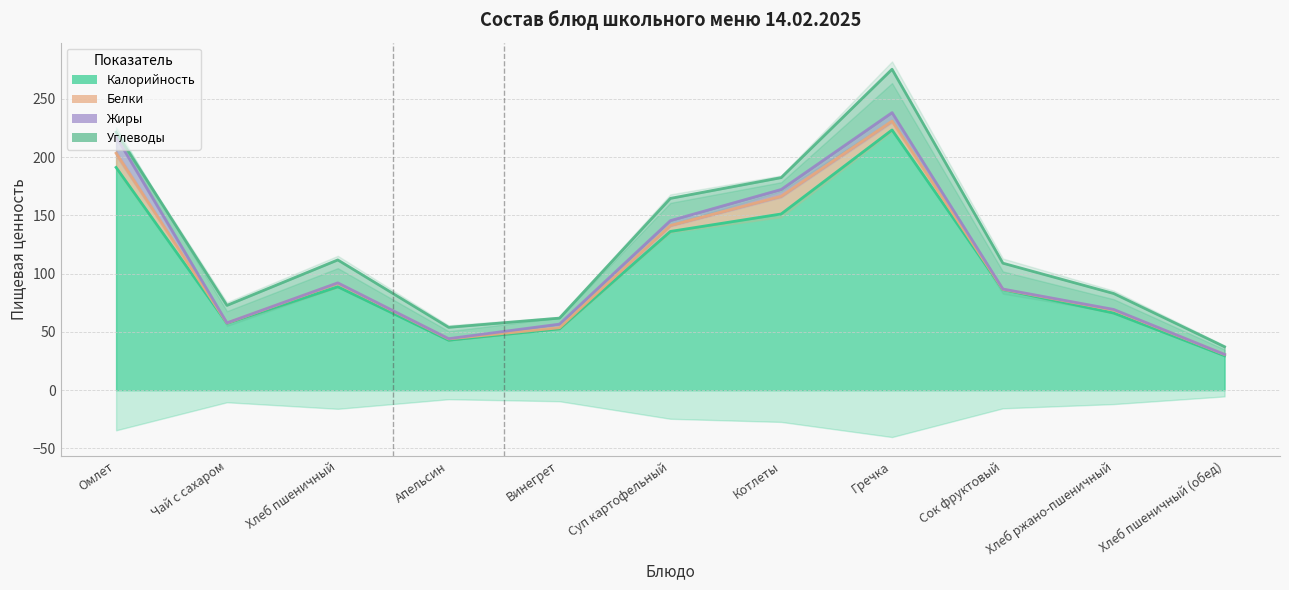

How many data points in Калорийность are above 86?

6